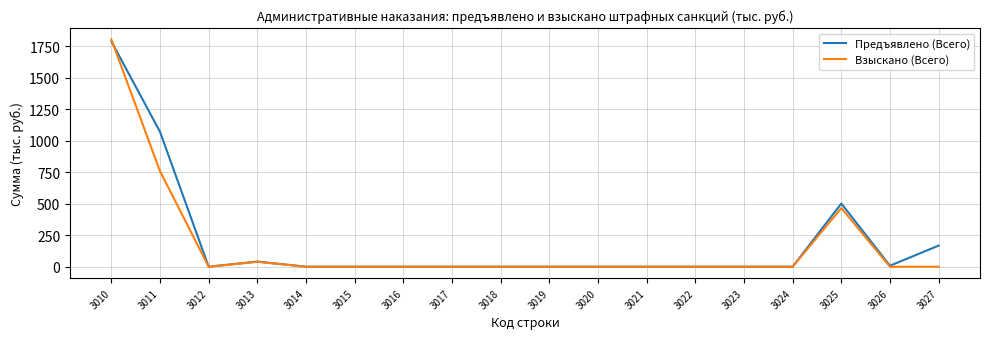

What is the maximum value for Взыскано (Всего)?

1806